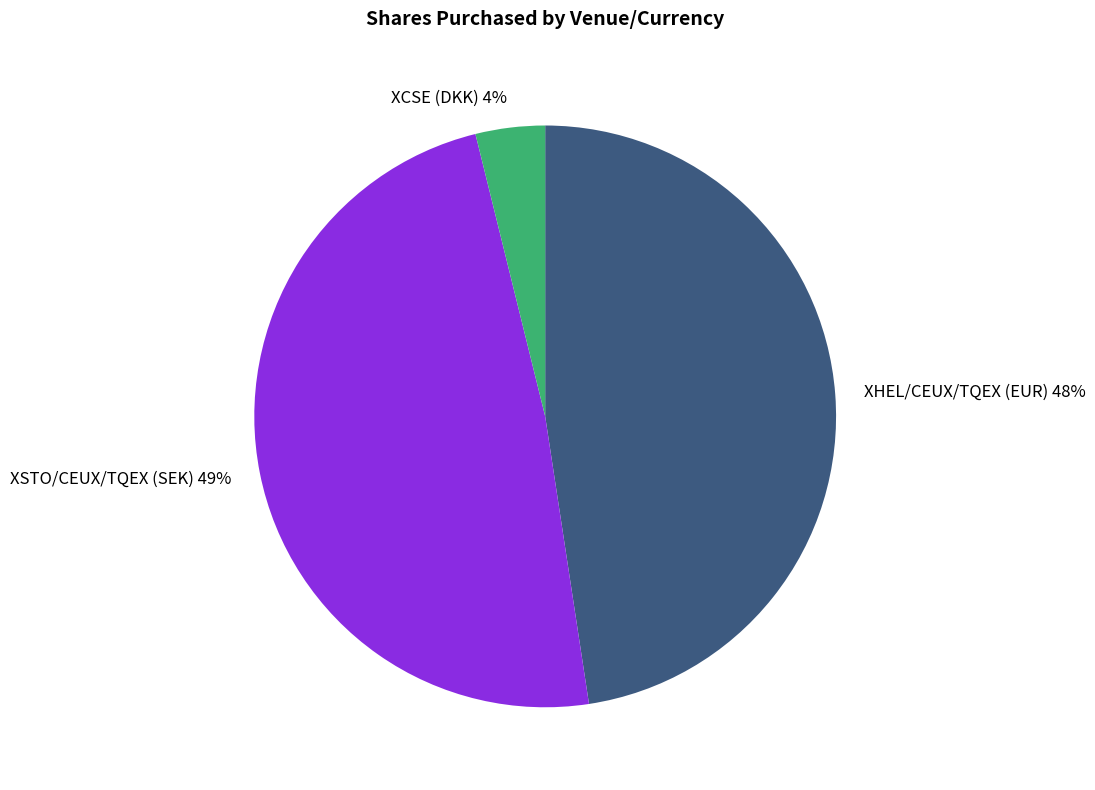

To the nearest percent, what portion does XHEL/CEUX/TQEX (EUR) represent?

48%